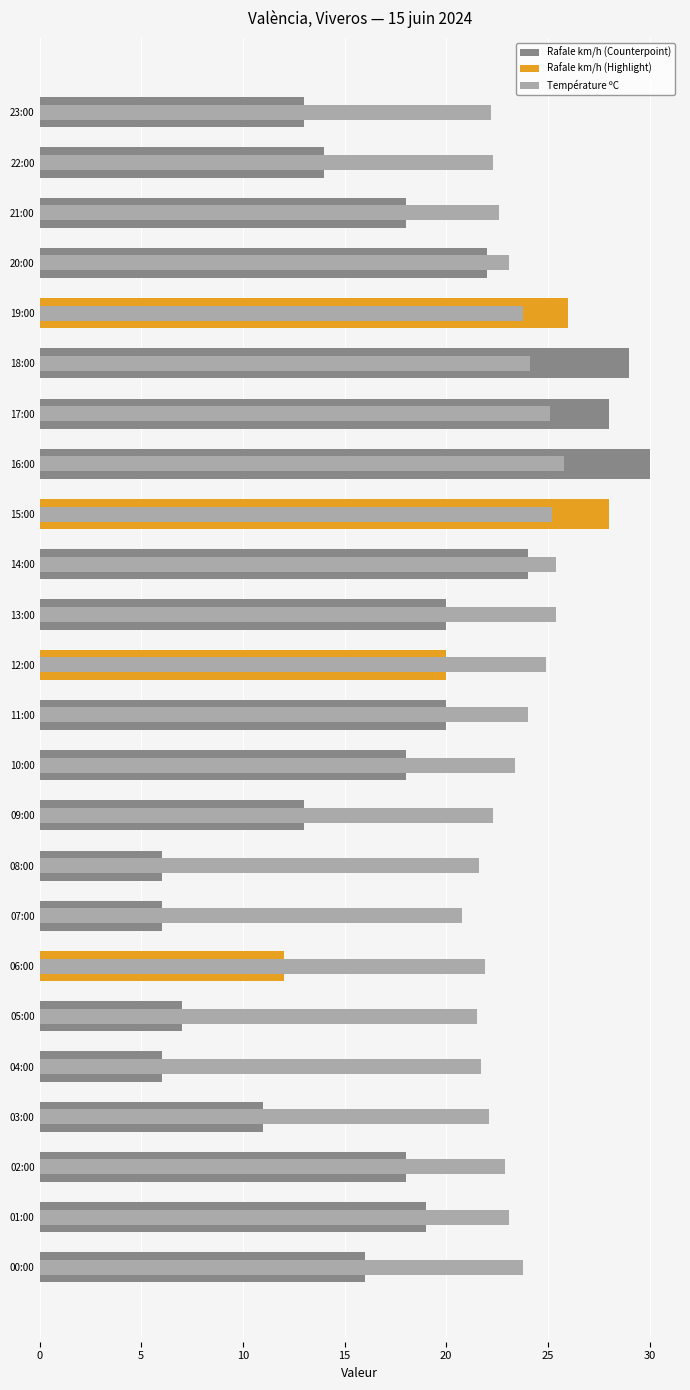

What is the difference between the maximum and minimum values in the Température (ºC) series?

5.0